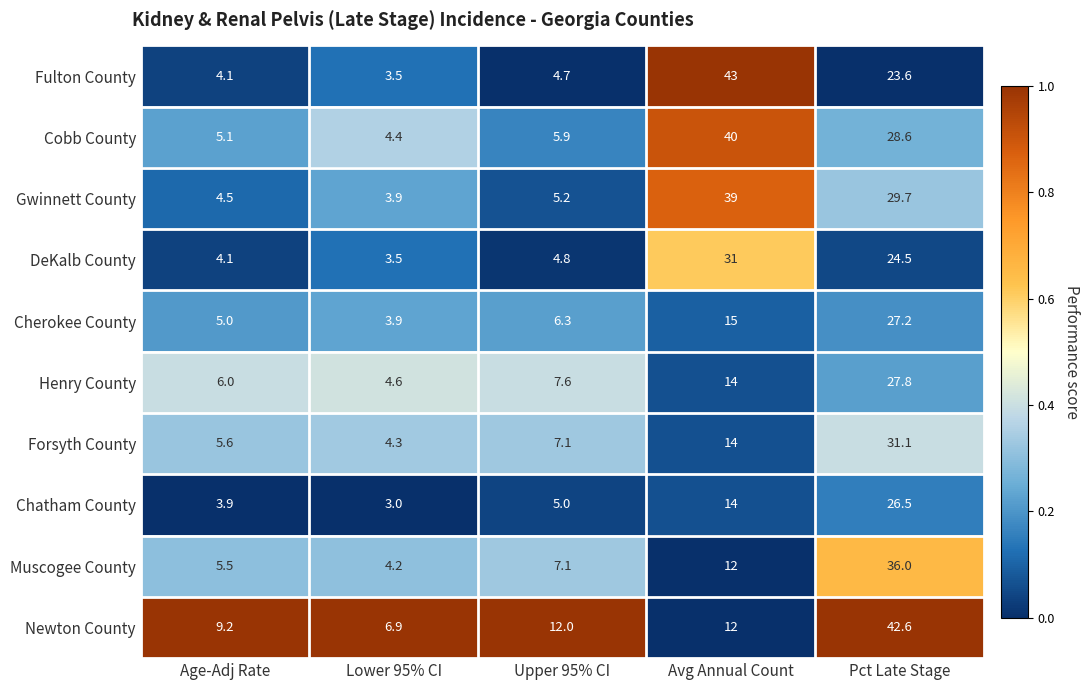

Which series changed the most between Lower 95% CI and Upper 95% CI?

Newton County